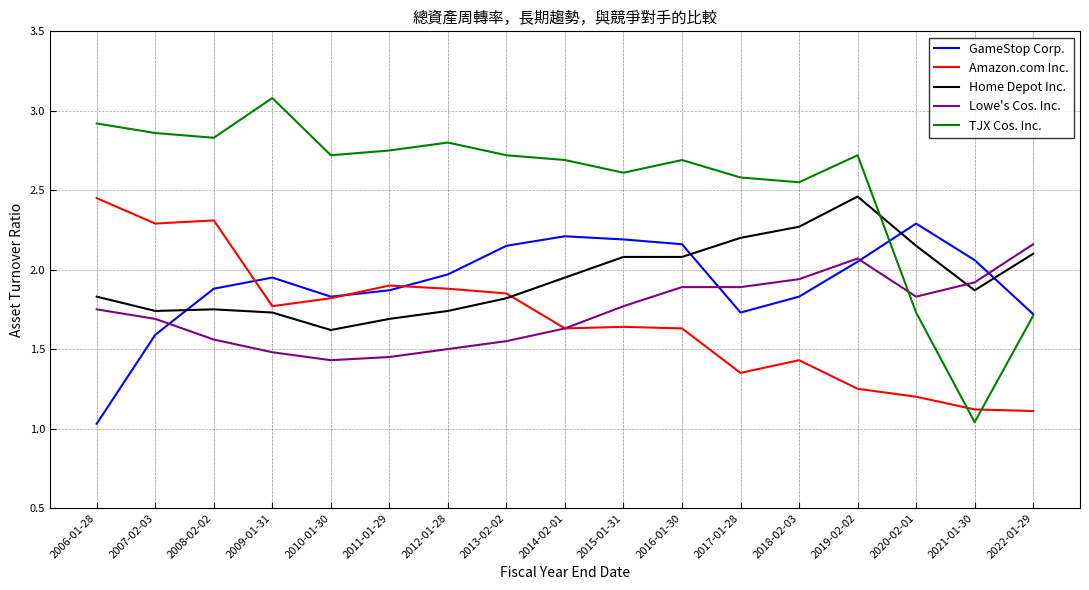

True or false: GameStop Corp. has more than 2 points higher than both neighbors.

True